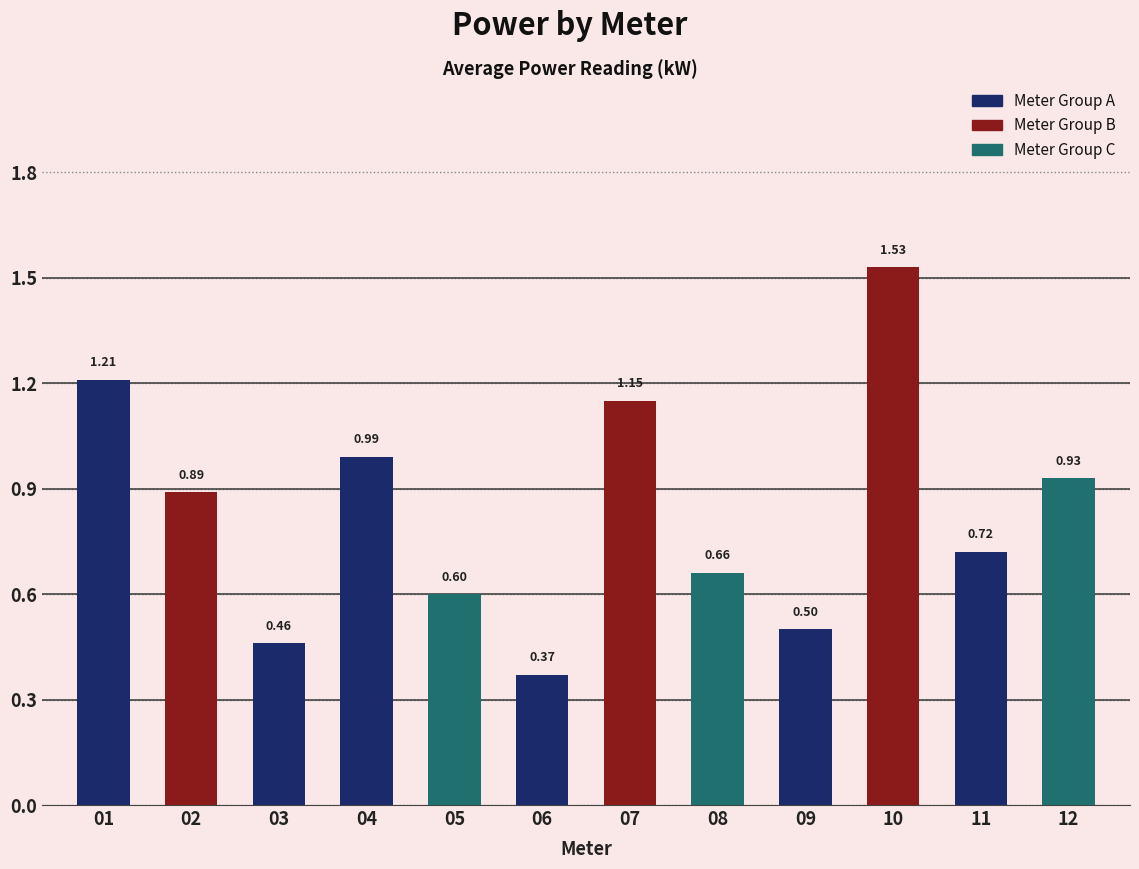

At which label is the value closest to 0?

06